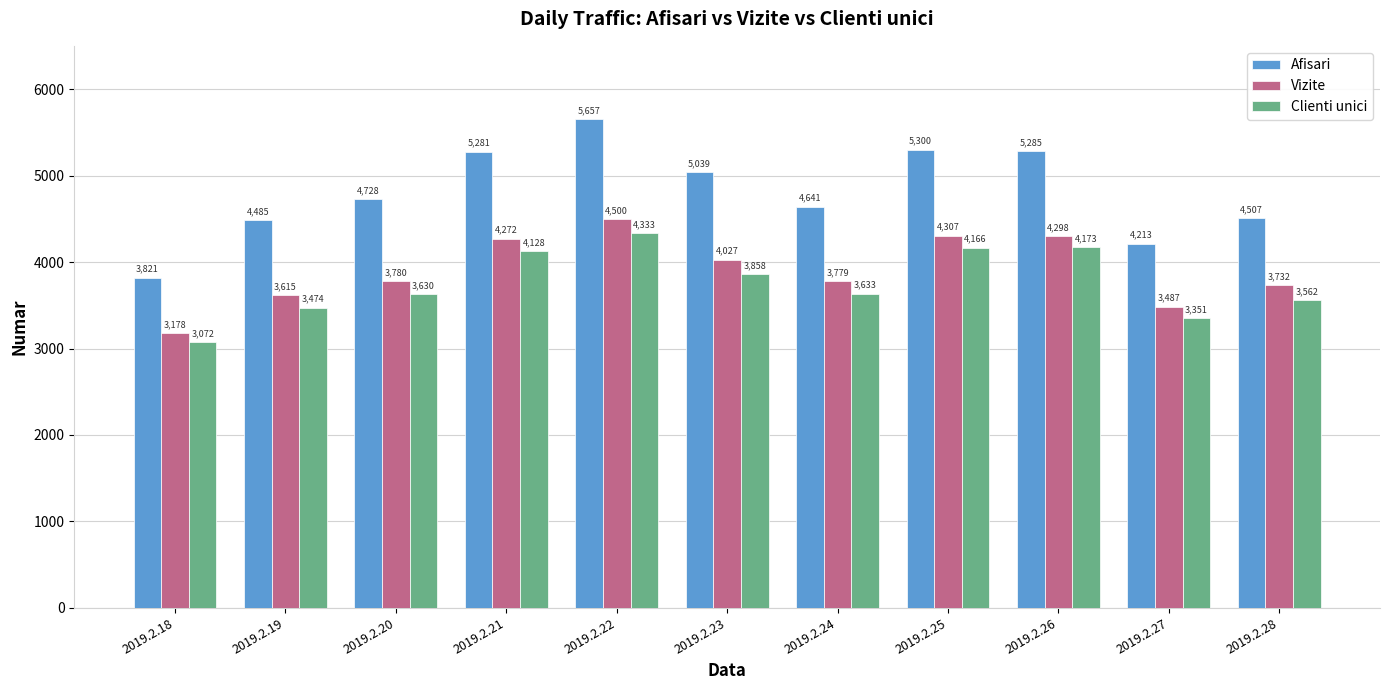

How many groups of bars are there?

11